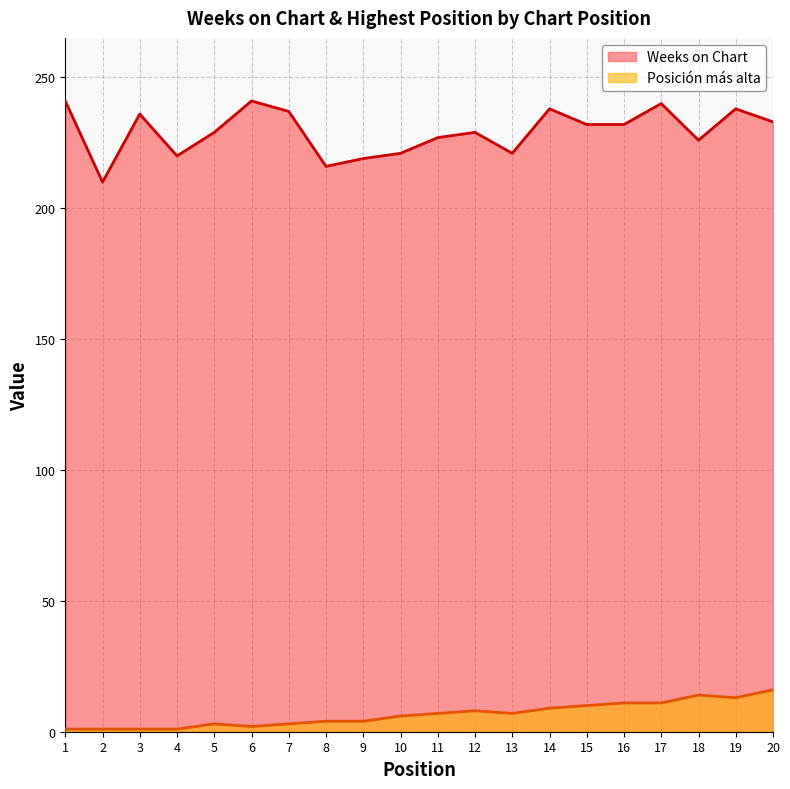

What is the maximum value for Posición más alta?

16